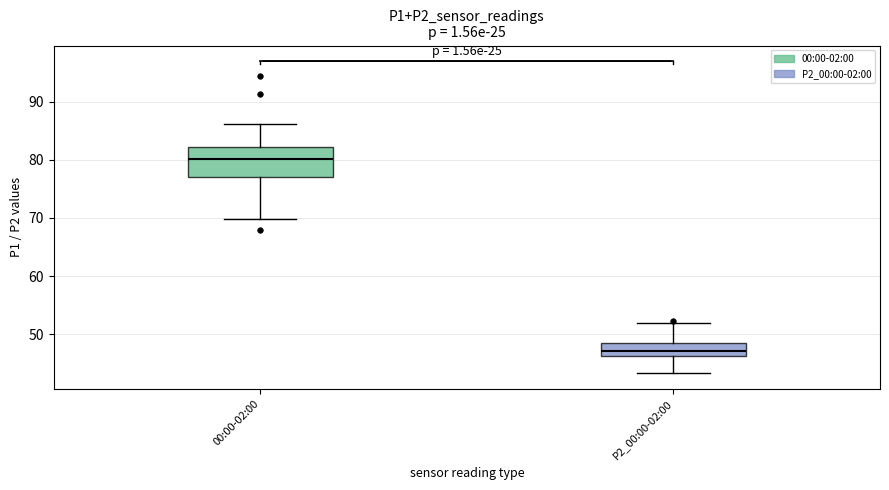

Reading left to right, transcribe this box plot: for each box, give where its median line is, the range the box spans, and where its two whiskers end, as read against the y-axis. The values are not printed on the chart, so give them approximately, as read against the axis.

00:00-02:00: median 80, box 77 to 82, whiskers 70 to 86
P2_00:00-02:00: median 47, box 46 to 48, whiskers 43 to 52